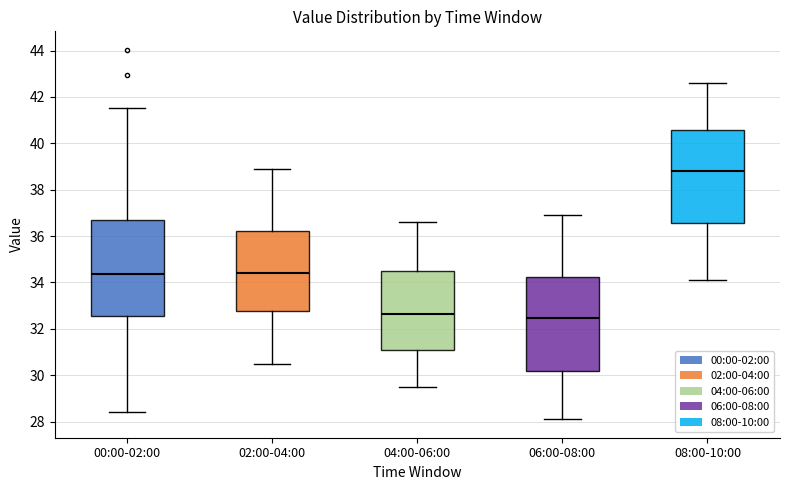

Which box has the highest median line?

08:00-10:00